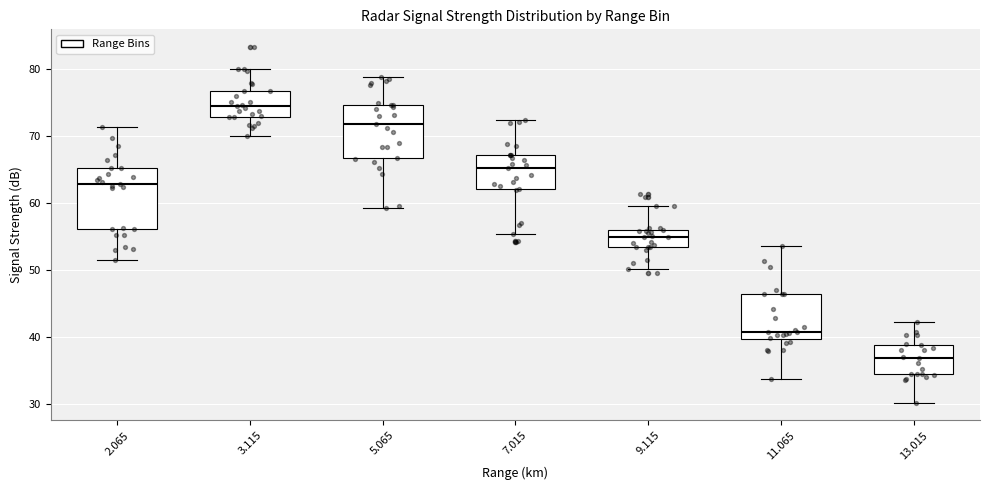

Reading left to right, transcribe this box plot: for each box, give where its median line is, the range the box spans, and where its two whiskers end, as read against the y-axis. The values are not printed on the chart, so give them approximately, as read against the axis.

2.065: median 63, box 56 to 65, whiskers 52 to 71
3.115: median 75, box 73 to 77, whiskers 70 to 80
5.065: median 72, box 67 to 75, whiskers 59 to 79
7.015: median 65, box 62 to 67, whiskers 55 to 72
9.115: median 55, box 54 to 56, whiskers 50 to 60
11.065: median 41, box 40 to 46, whiskers 34 to 54
13.015: median 37, box 35 to 39, whiskers 30 to 42